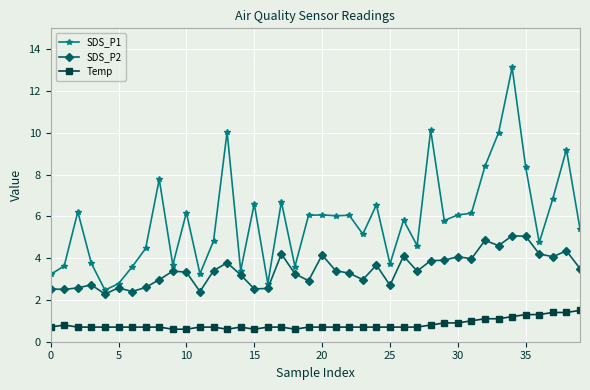

True or false: SDS_P1 has more than 1 interior local peaks.

True